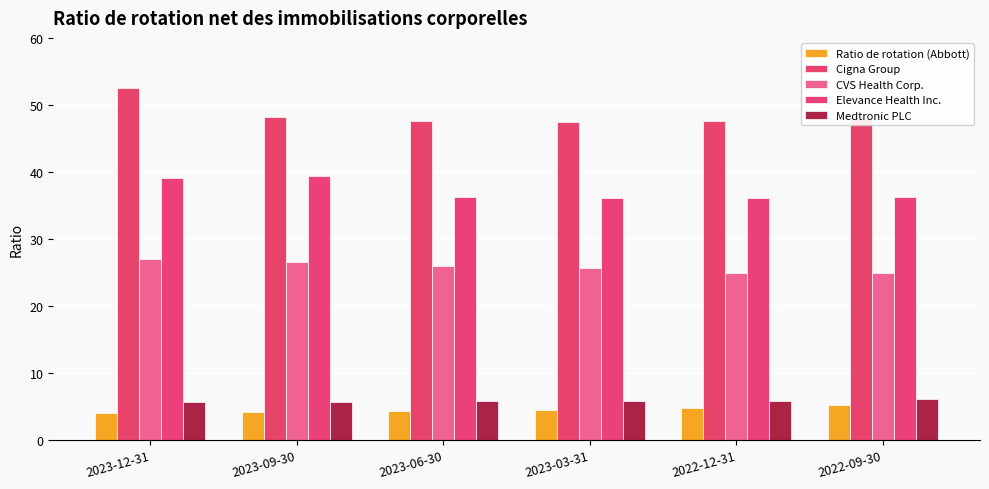

What is the highest value of the Elevance Health Inc. series?

39.4